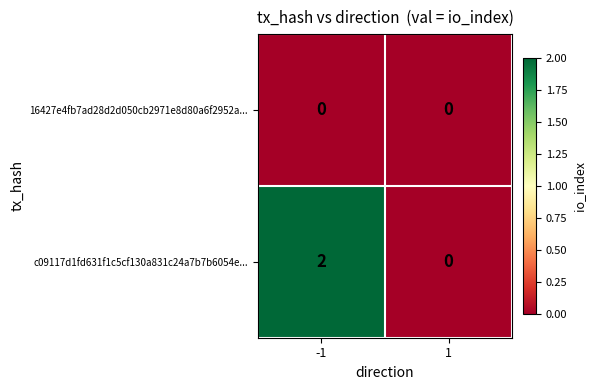

At -1, list the series in order from smallest to largest.

16427e4fb7ad28d2d050cb2971e8d80a6f2952a..., c09117d1fd631f1c5cf130a831c24a7b7b6054e...